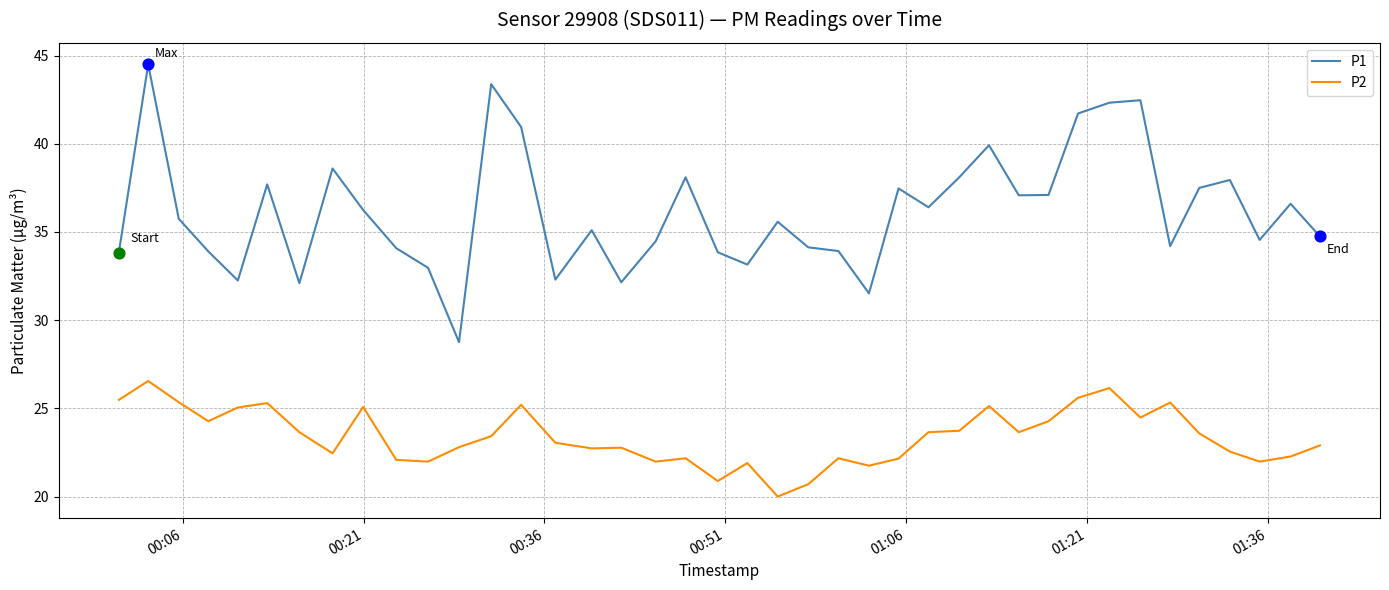

Which series has the largest total across all categories?

P1